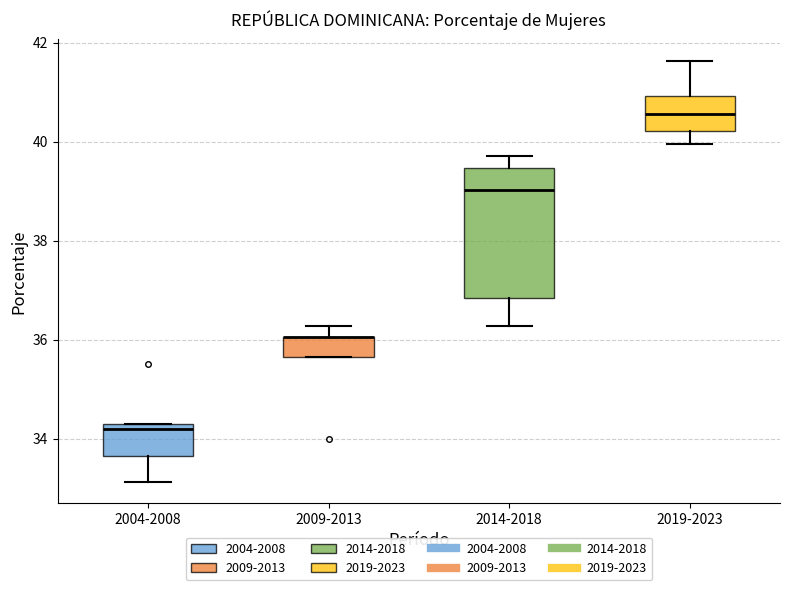

Reading left to right, read every box against the y-axis: the position of its median line, the range the box covers, and the ends of its whiskers. The values are not printed on the chart, so give them approximately, as read against the axis.

2004-2008: median 34.2 (just below the box's upper edge), box 33.6 to 34.2, whiskers 33.2 to 34.2
2009-2013: median 36.0 (drawn on the box's upper edge), box 35.6 to 36.0, whiskers 35.6 to 36.2
2014-2018: median 39.0, box 36.8 to 39.4, whiskers 36.2 to 39.8
2019-2023: median 40.6, box 40.2 to 41.0, whiskers 40.0 to 41.6